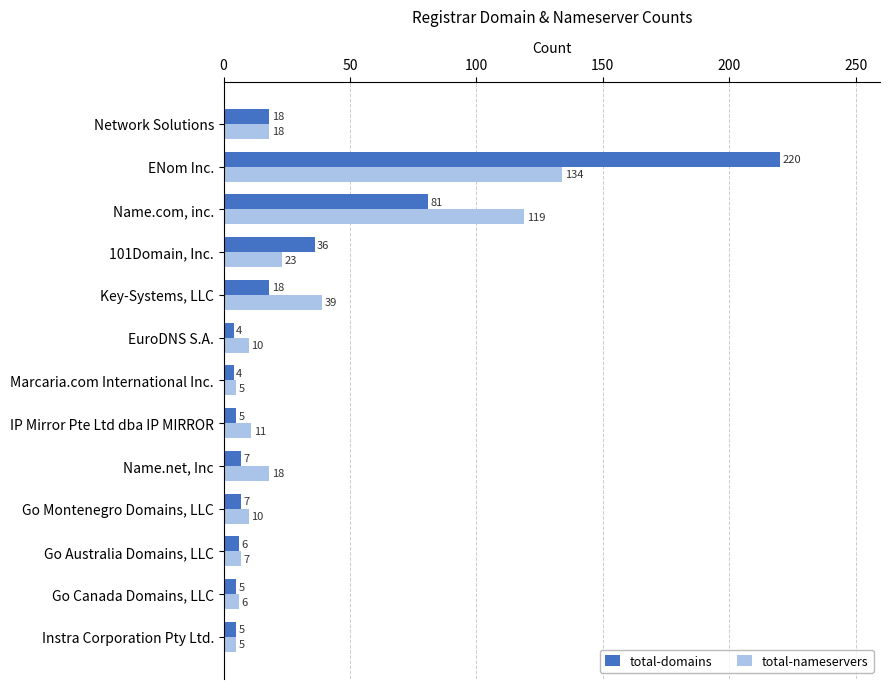

Rank the series by their average value, from lowest to highest.

total-nameservers, total-domains